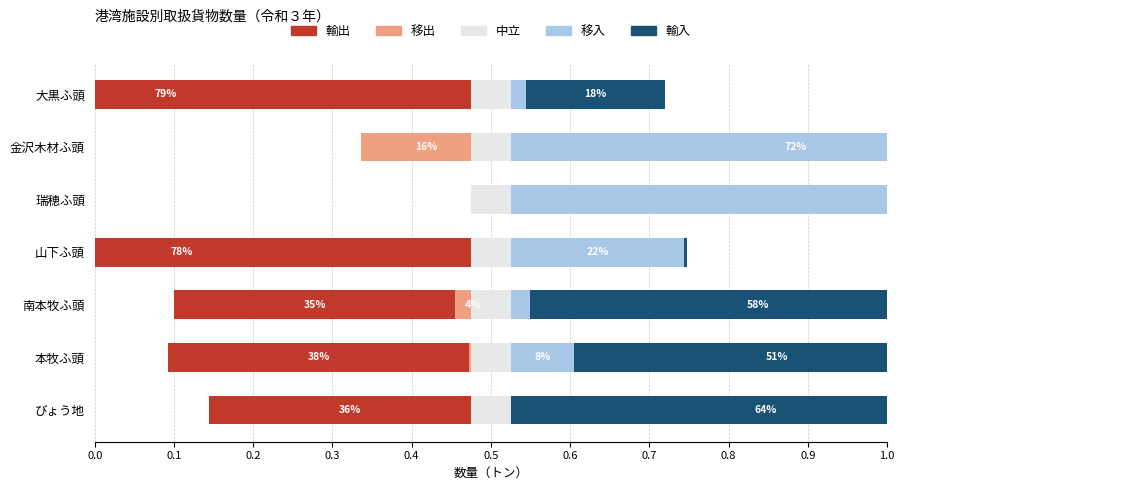

Is the value of 移出 at 南本牧ふ頭 greater than the value of 移入 at 大黒ふ頭?

Yes